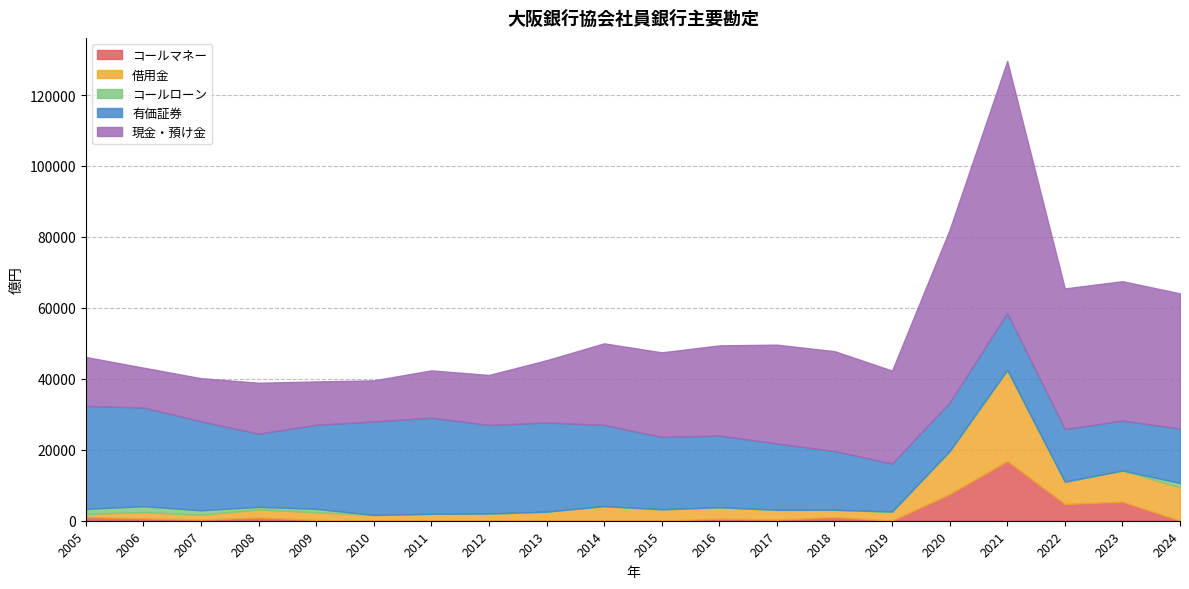

The value of 有価証券 at 2012 is 43658. True or false?

False